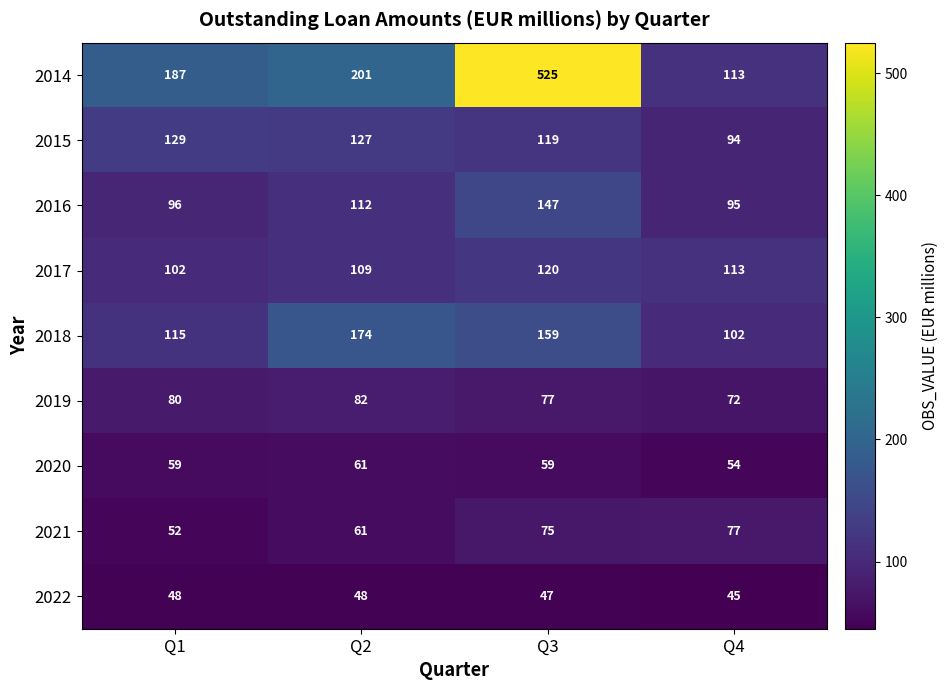

Between Q1 and Q4, which series saw the biggest shift?

2014